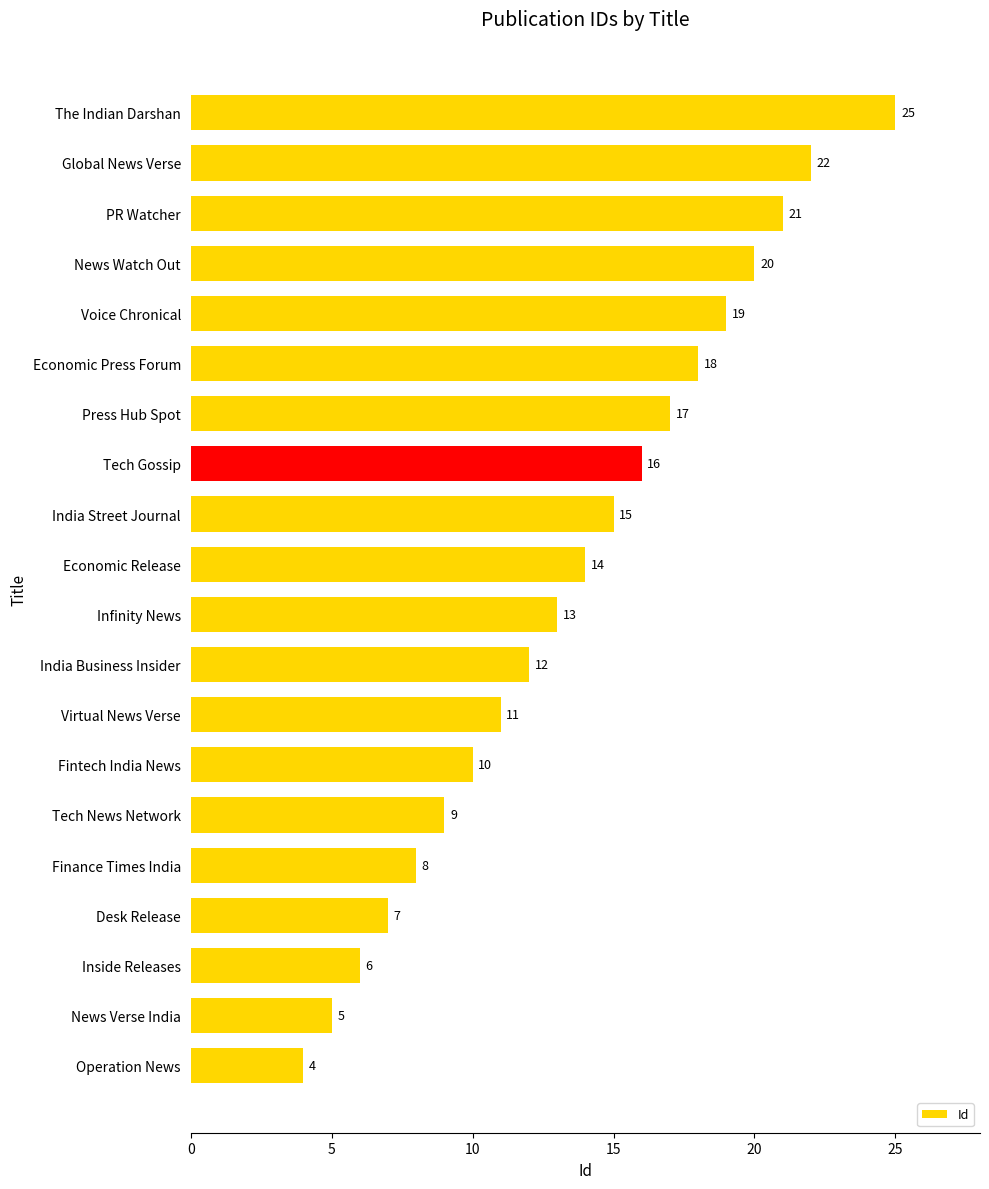

What is the average value?

14